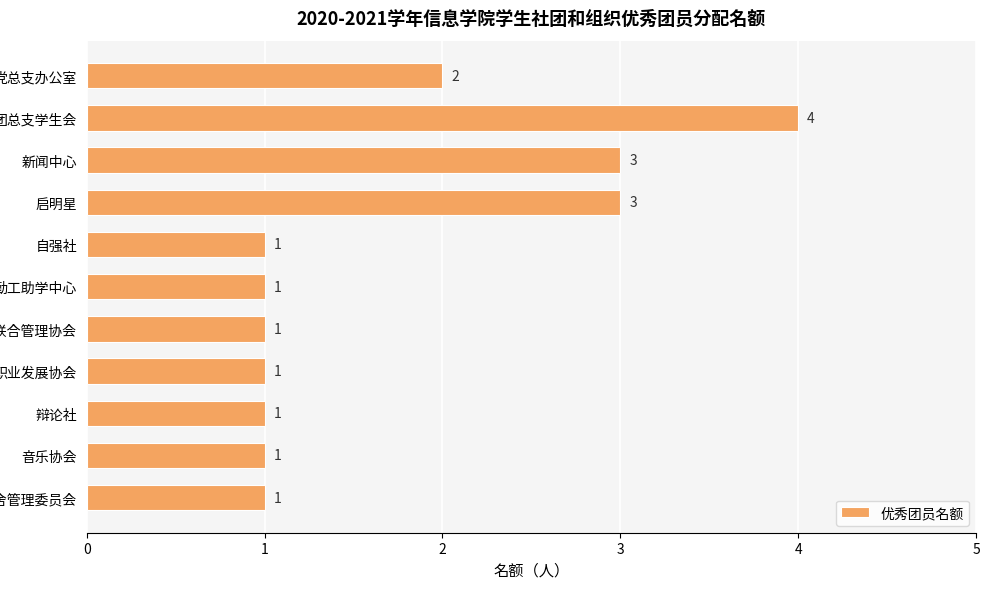

What is the value of the 6th bar from the top?

1